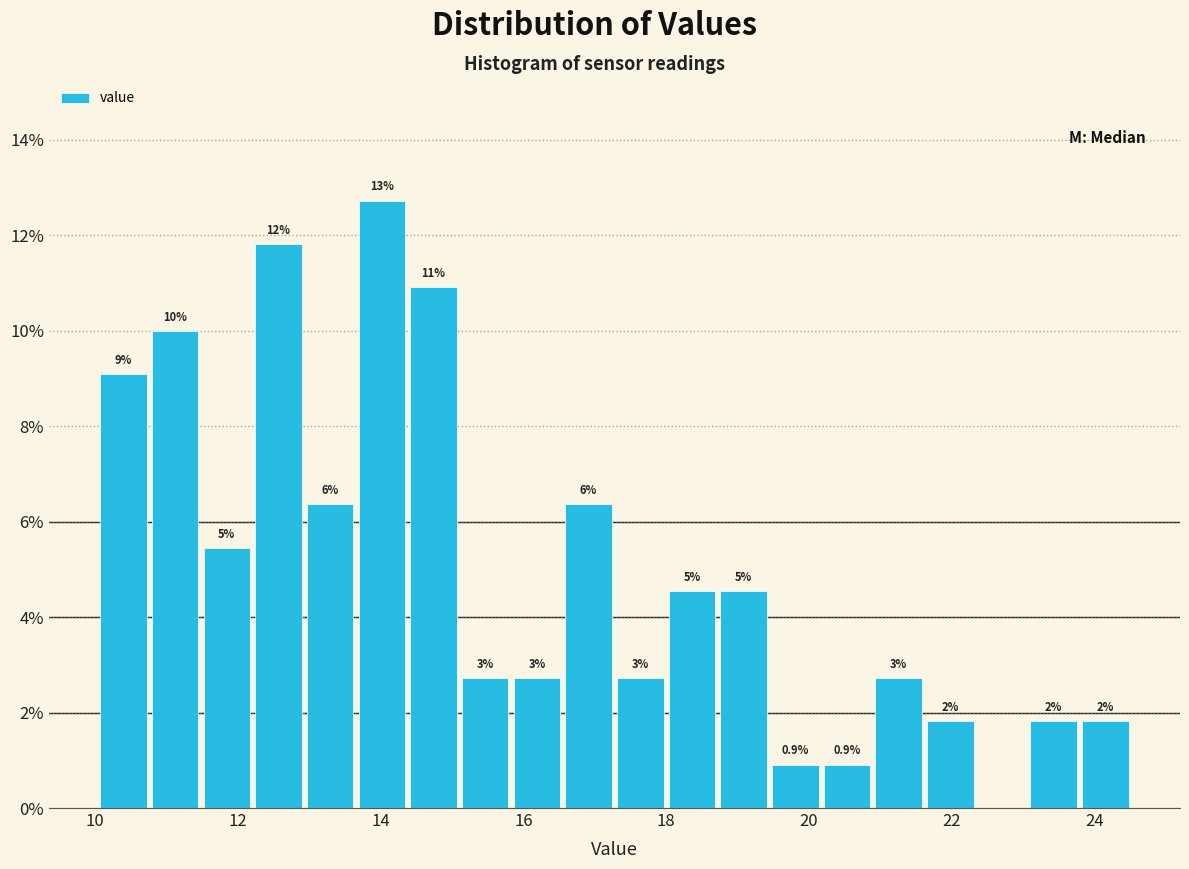

Read against the x-axis, roughly where is the centre of the tallest bar?

14.0